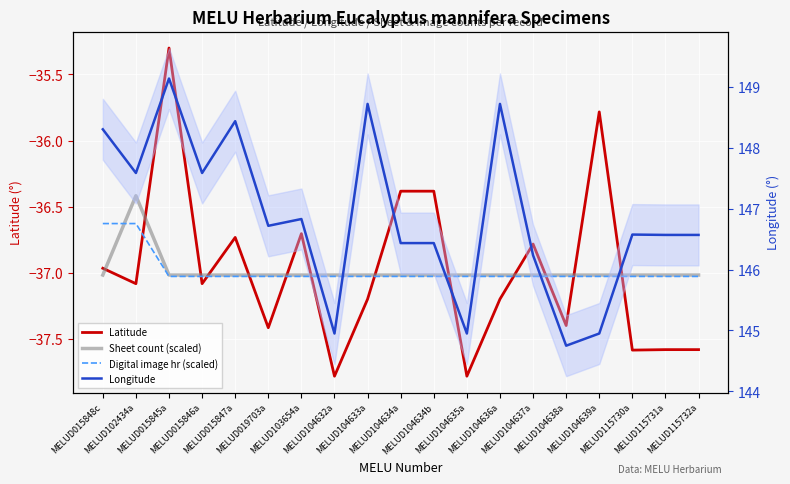

Which series has the largest total across all categories?

Longitude